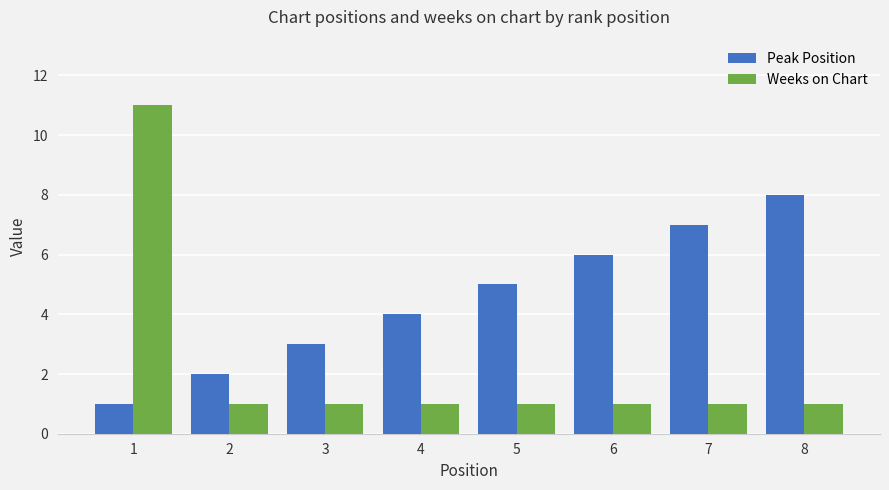

Rank the series at 3 from lowest to highest value.

Weeks on Chart, Peak Position